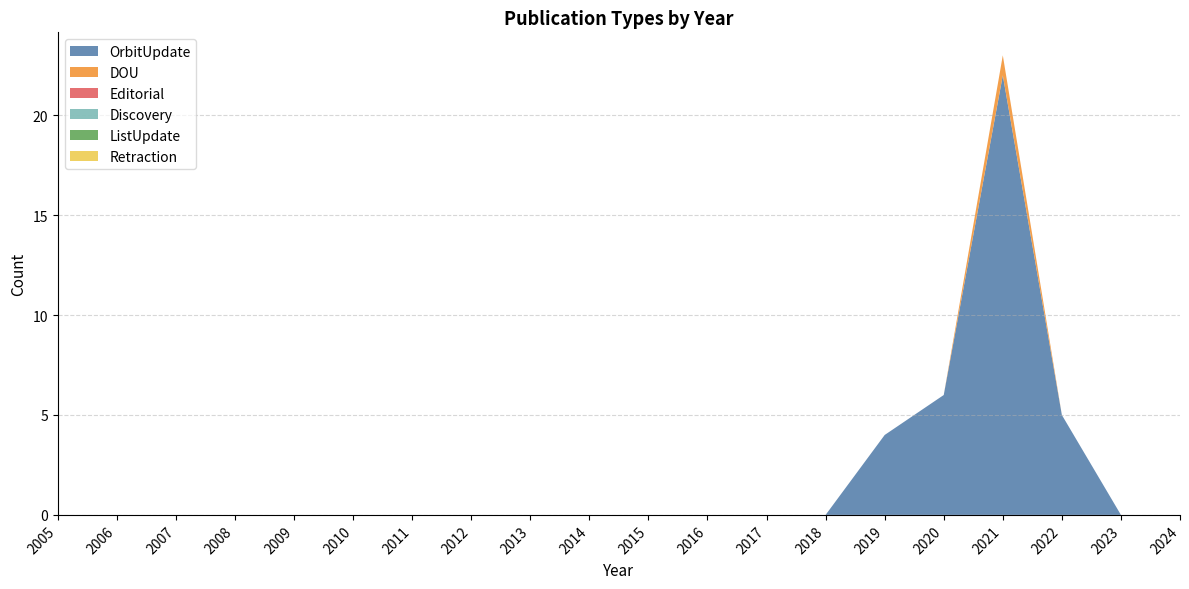

Reading left to right, list all the values displayed in this chart.

OrbitUpdate: 0	0	0	0	0	0	0	0	0	0	0	0	0	0	4	6	22	5	0	0
DOU: 0	0	0	0	0	0	0	0	0	0	0	0	0	0	0	0	1	0	0	0
Editorial: 0	0	0	0	0	0	0	0	0	0	0	0	0	0	0	0	0	0	0	0
Discovery: 0	0	0	0	0	0	0	0	0	0	0	0	0	0	0	0	0	0	0	0
ListUpdate: 0	0	0	0	0	0	0	0	0	0	0	0	0	0	0	0	0	0	0	0
Retraction: 0	0	0	0	0	0	0	0	0	0	0	0	0	0	0	0	0	0	0	0